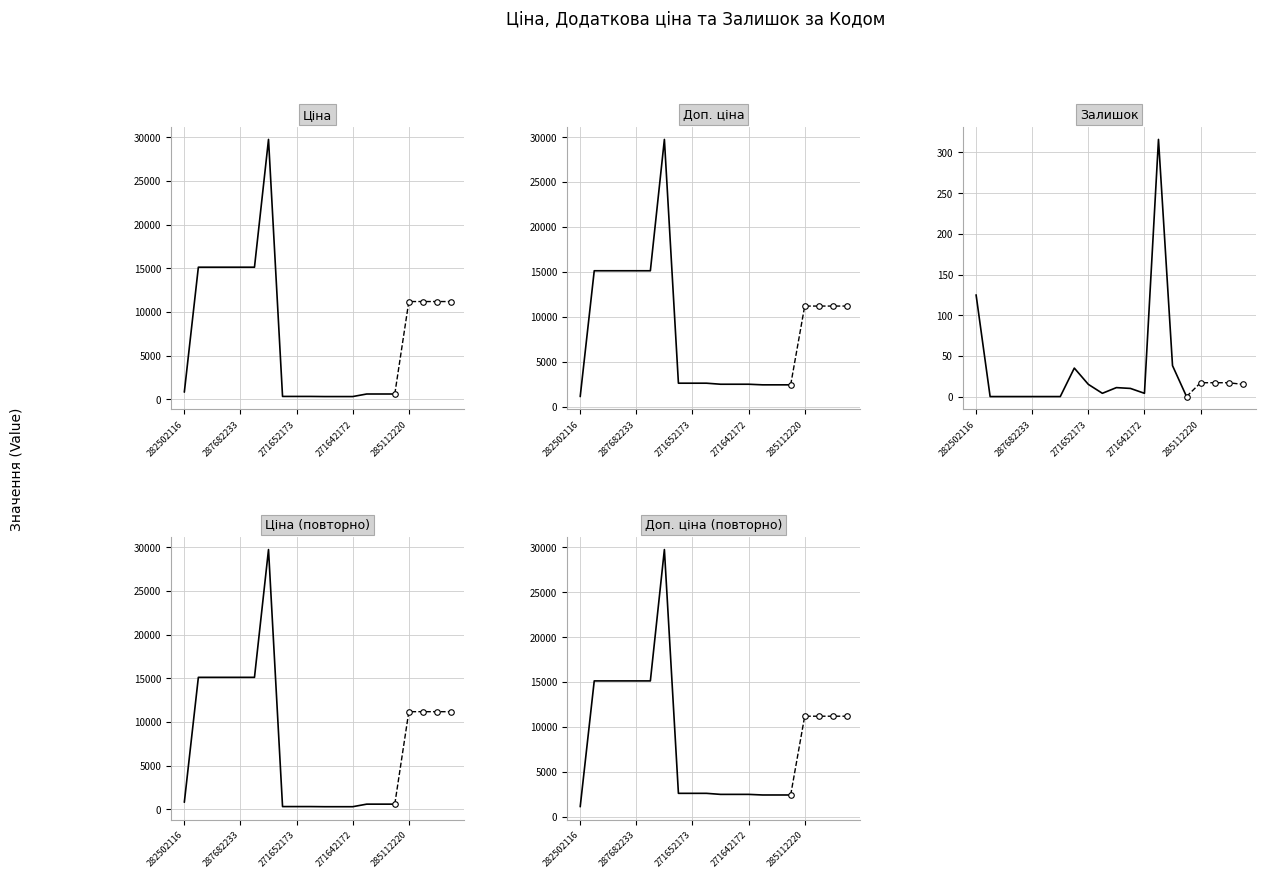

True or false: Доп. ціна and Залишок intersect in this chart.

False